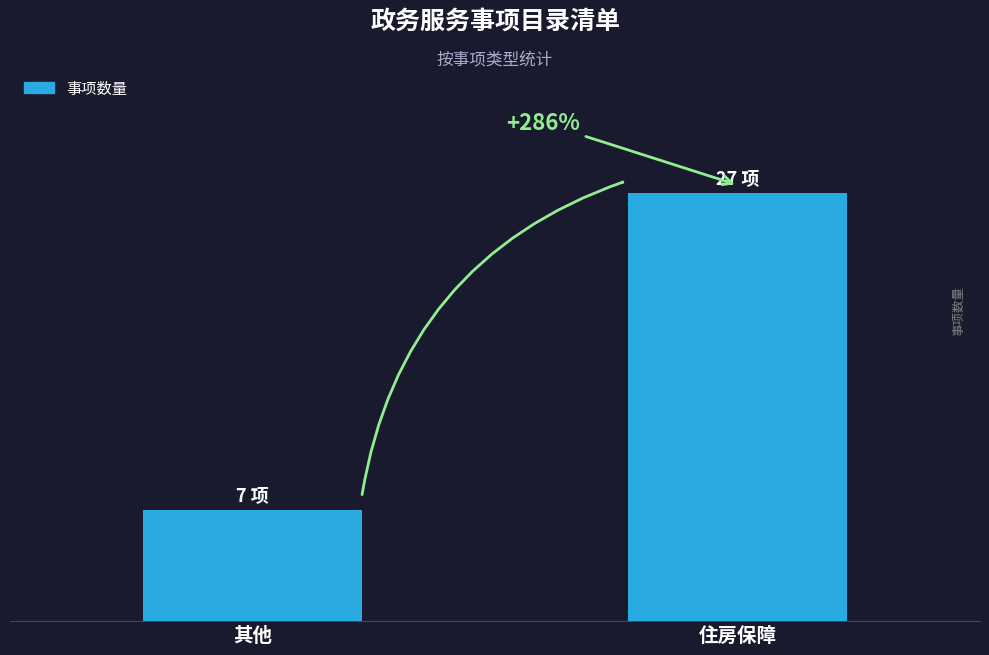

Does the chart contain any negative values?

No